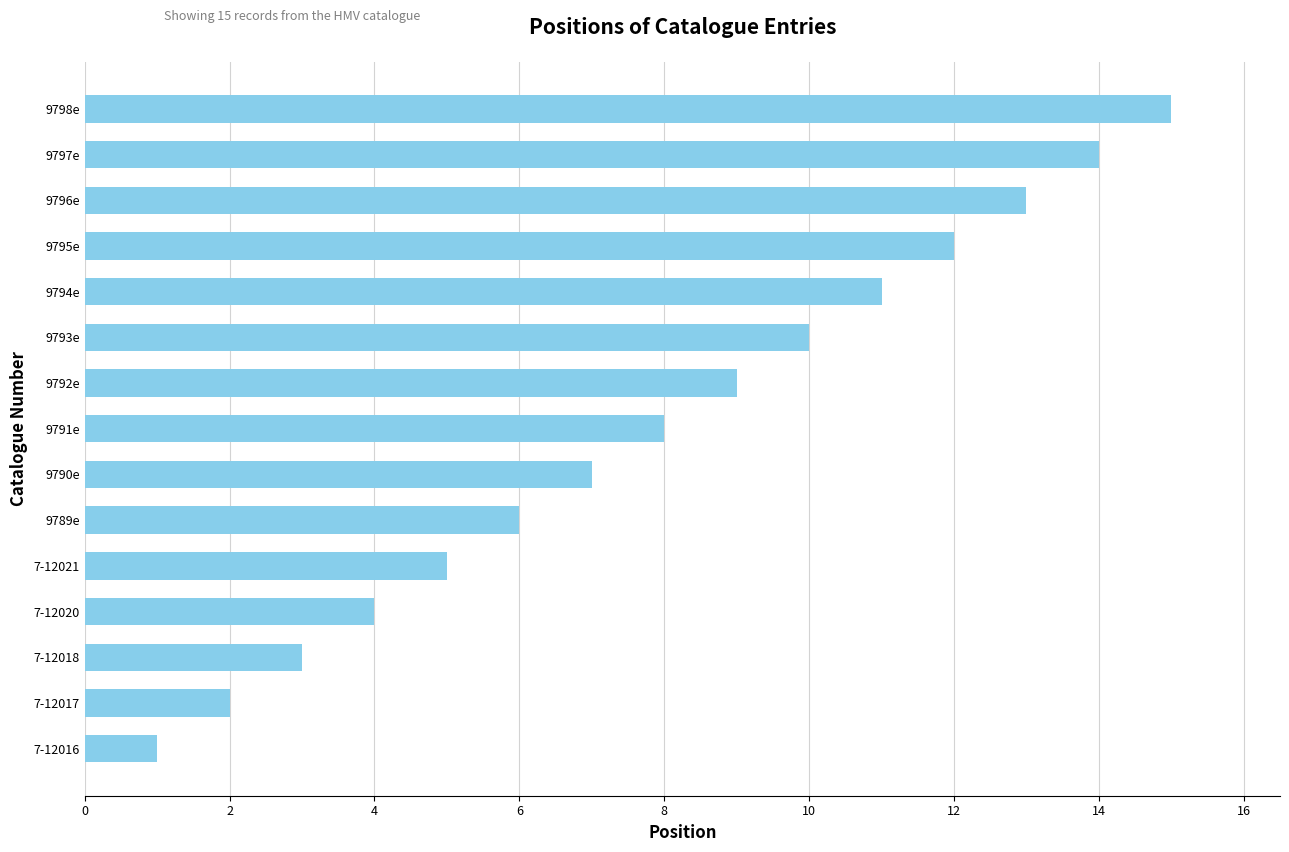

What is the change in value from 7-12016 to 9794e?

+10